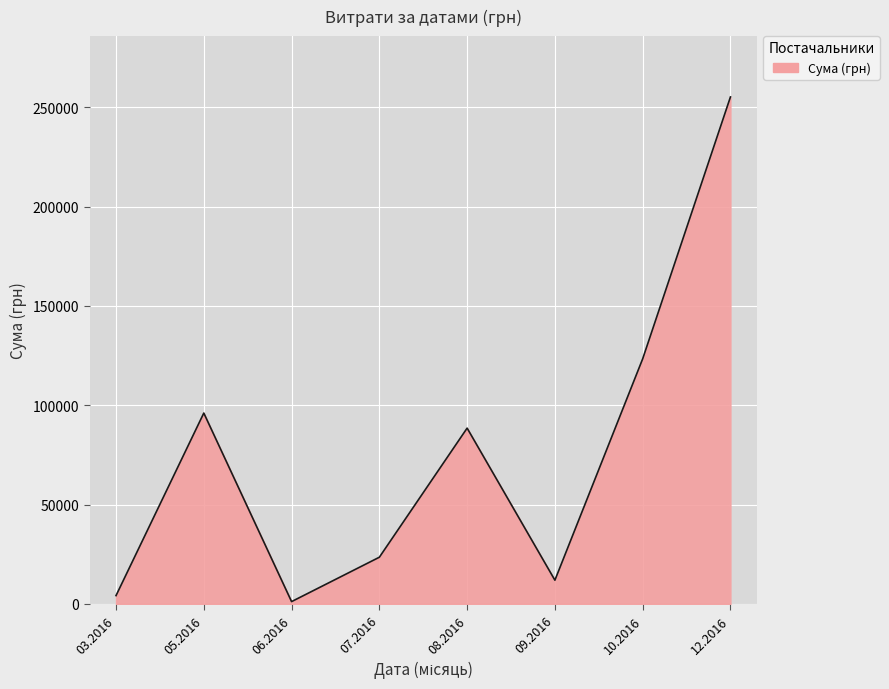

Rank the categories by value from highest to lowest.

12.2016, 10.2016, 05.2016, 08.2016, 07.2016, 09.2016, 03.2016, 06.2016